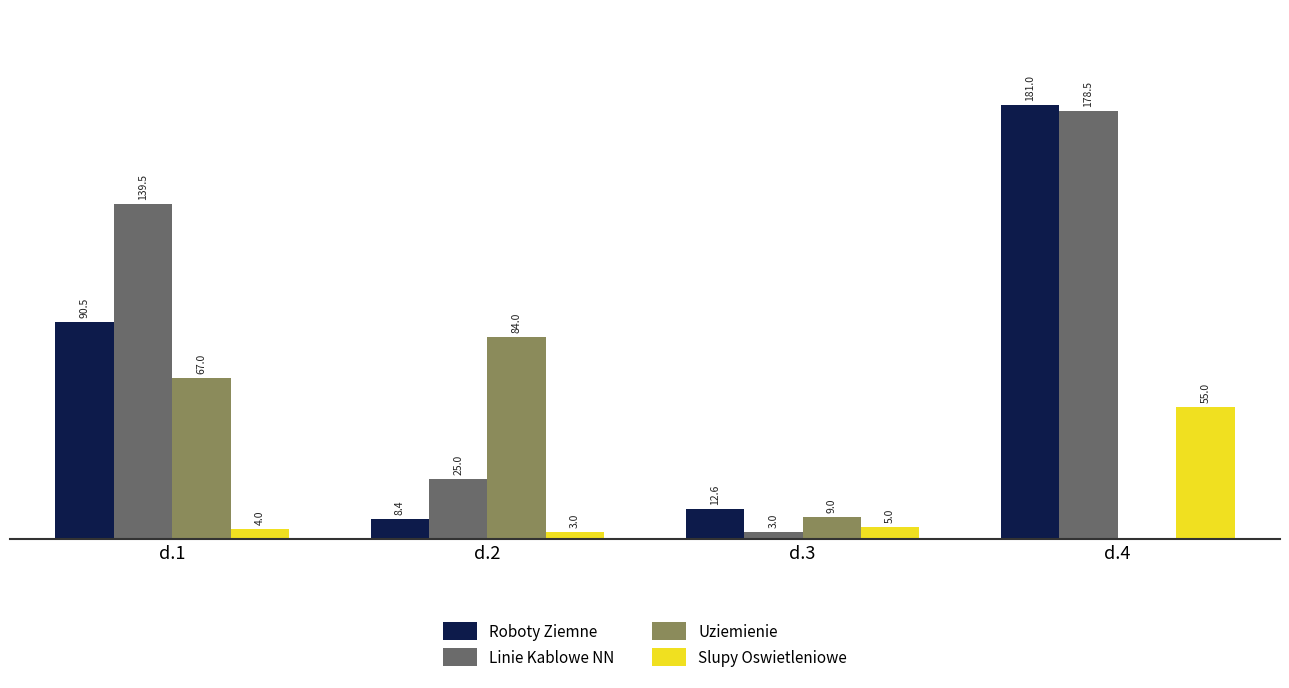

Which series changed the most between d.1 and d.2?

Linie Kablowe NN